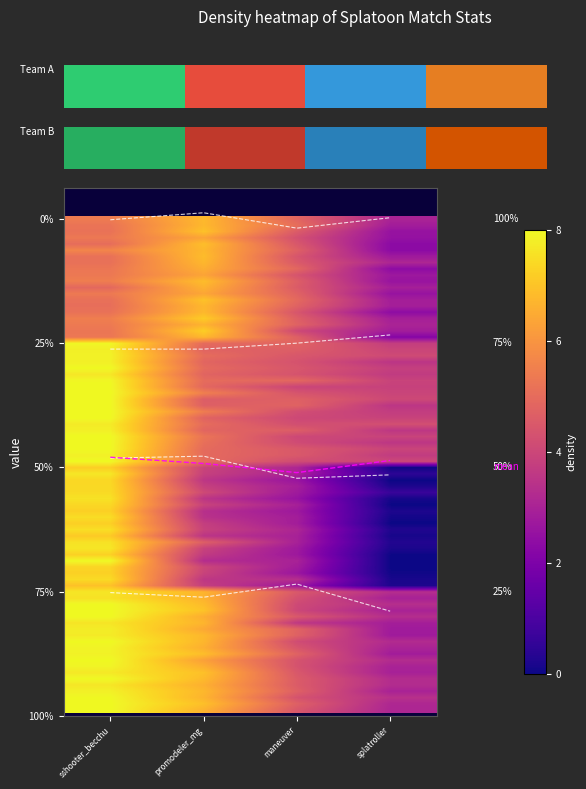

What is the maximum value shown in the chart?

1.0